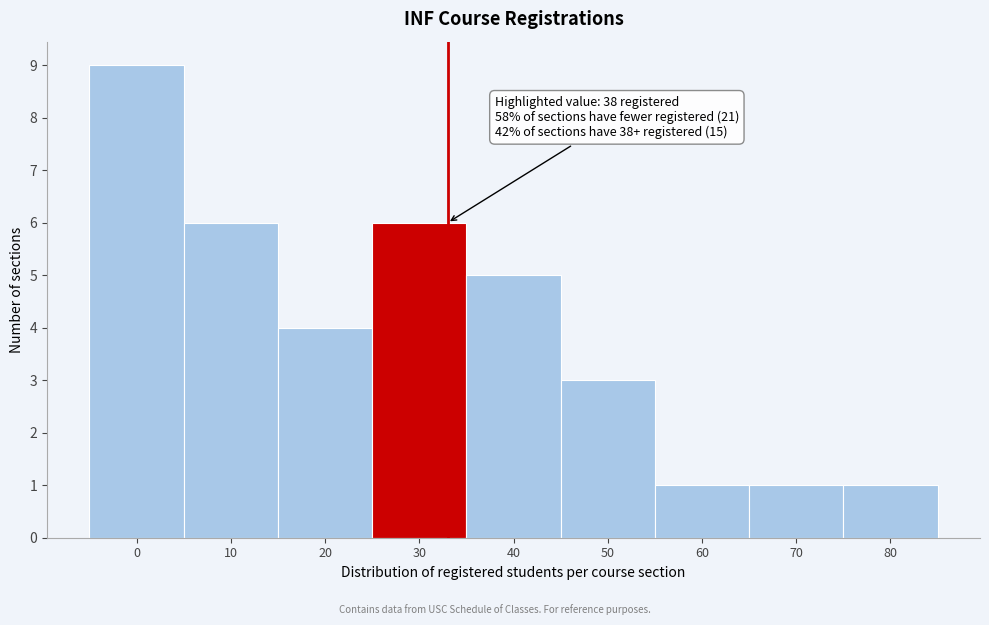

Reading right to left, extract all data points from this chart.

1	1	1	3	5	6	4	6	9